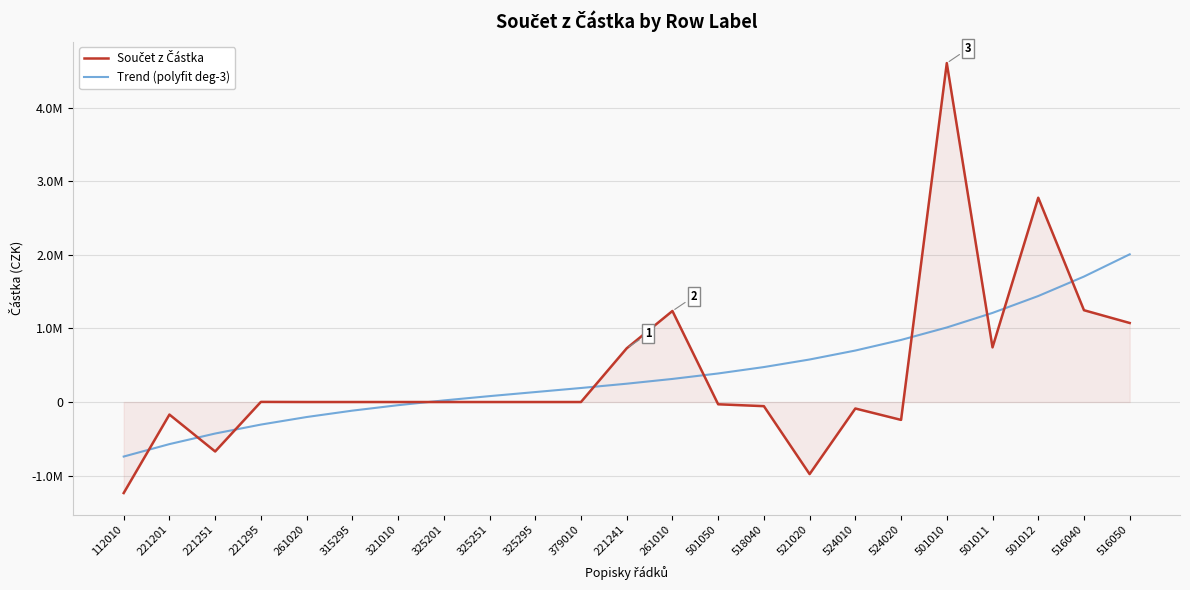

Which series has the largest total across all categories?

Trend (polyfit deg-3)